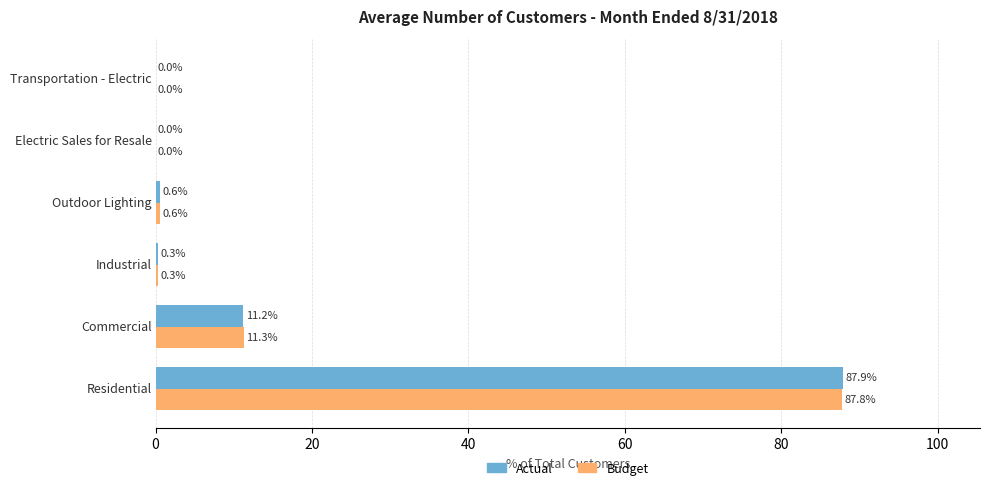

What is the maximum value shown in the chart?

87.9